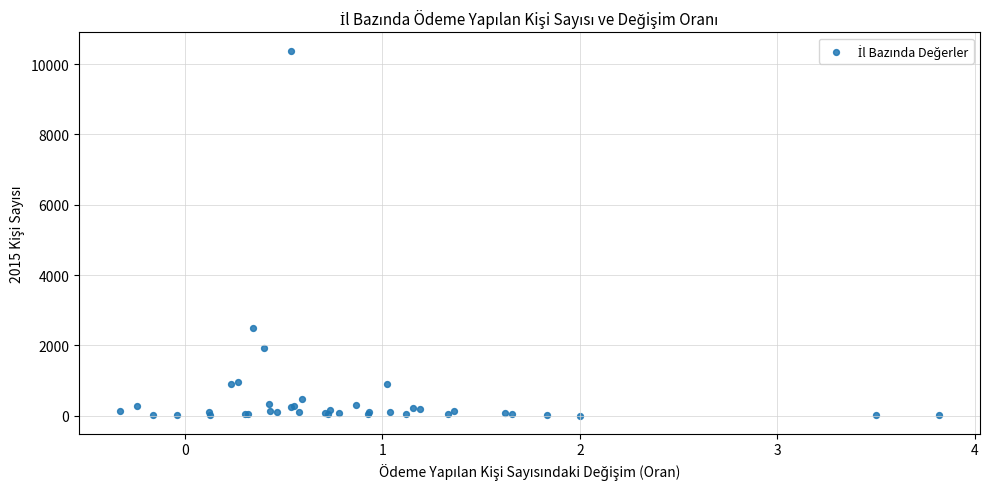

What Y value in the scatter plot is closest to 5193?

2498